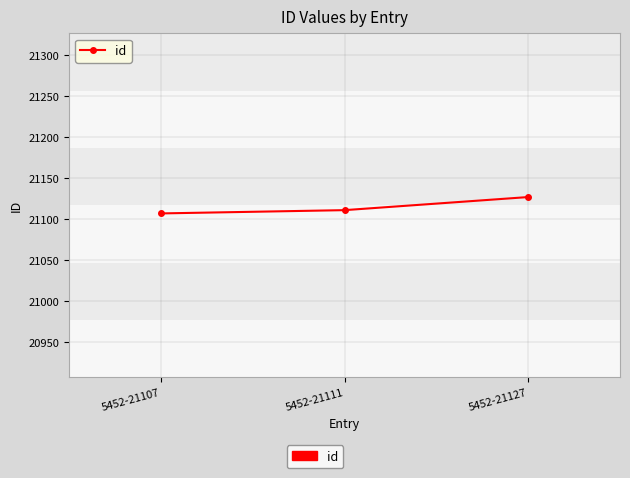

What is the minimum value shown in the chart?

21107